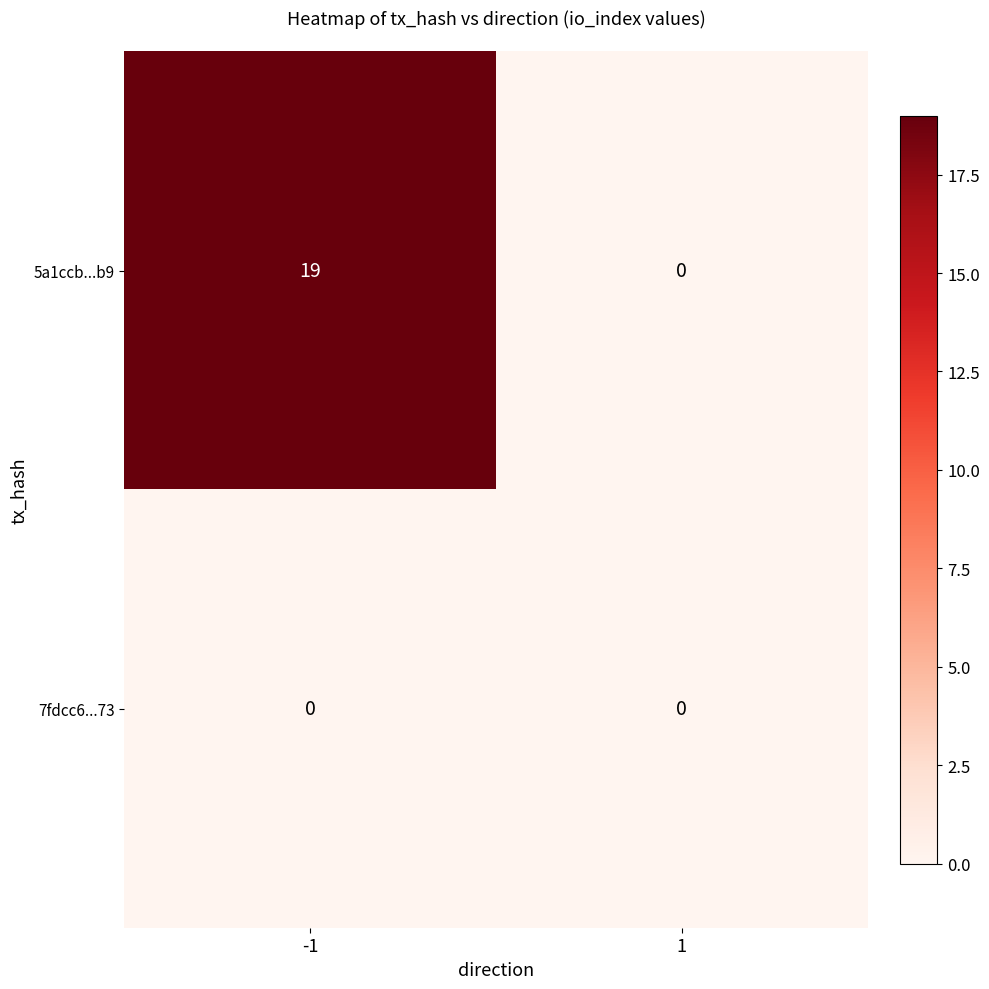

Which series has the widest spread of values?

5a1ccb...b9